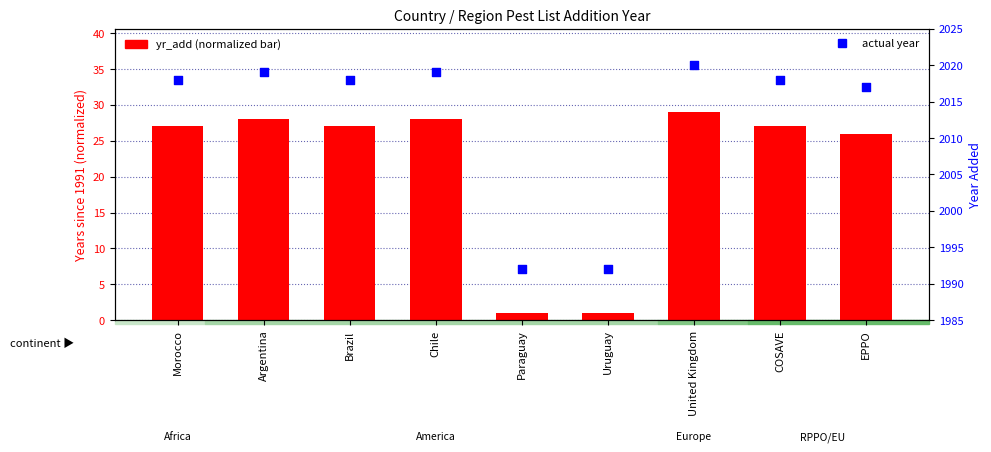

Which series has the widest spread of Y values?

yr_add